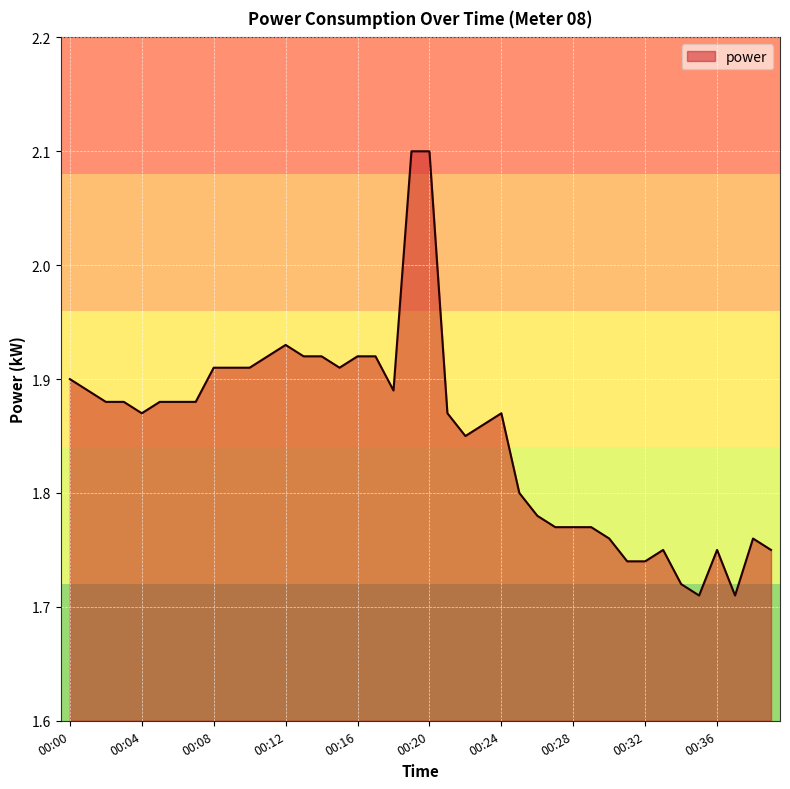

What is the maximum value shown in the chart?

2.1